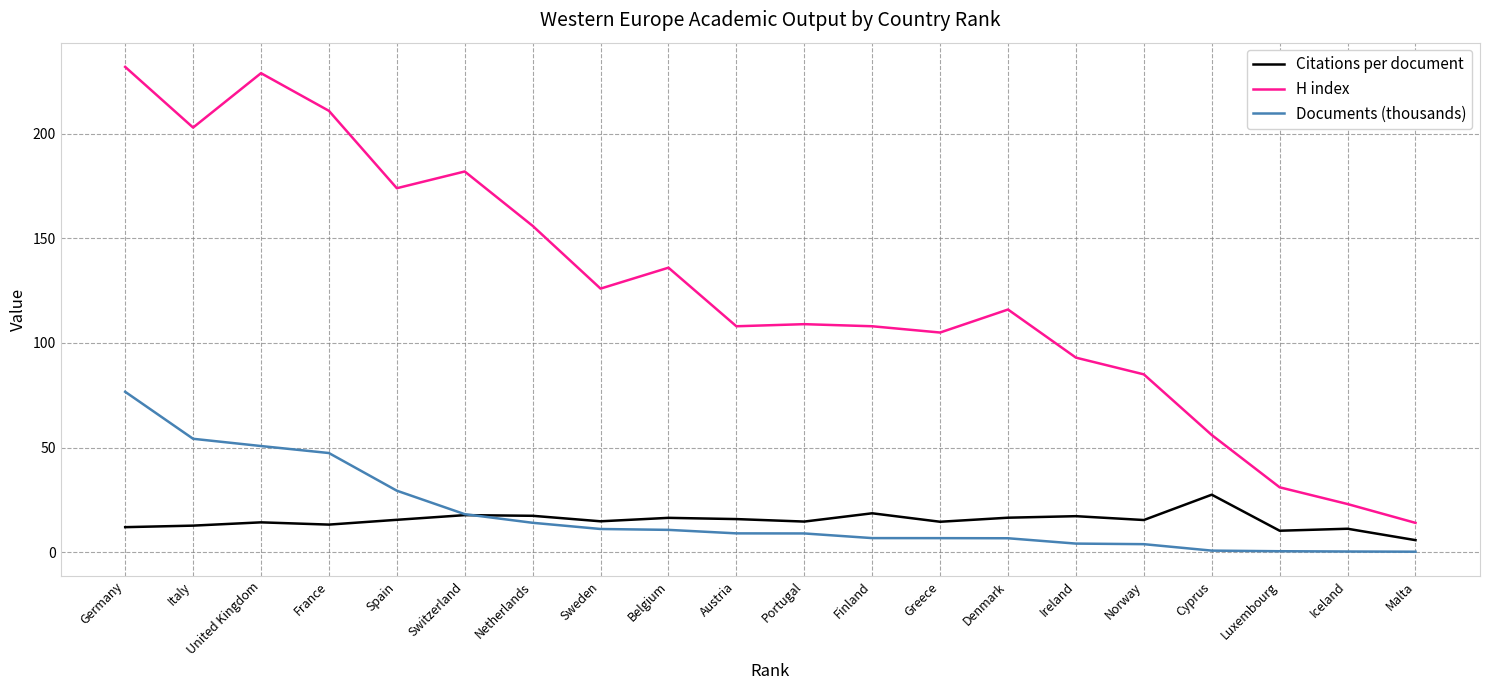

What position from the left is Portugal?

11